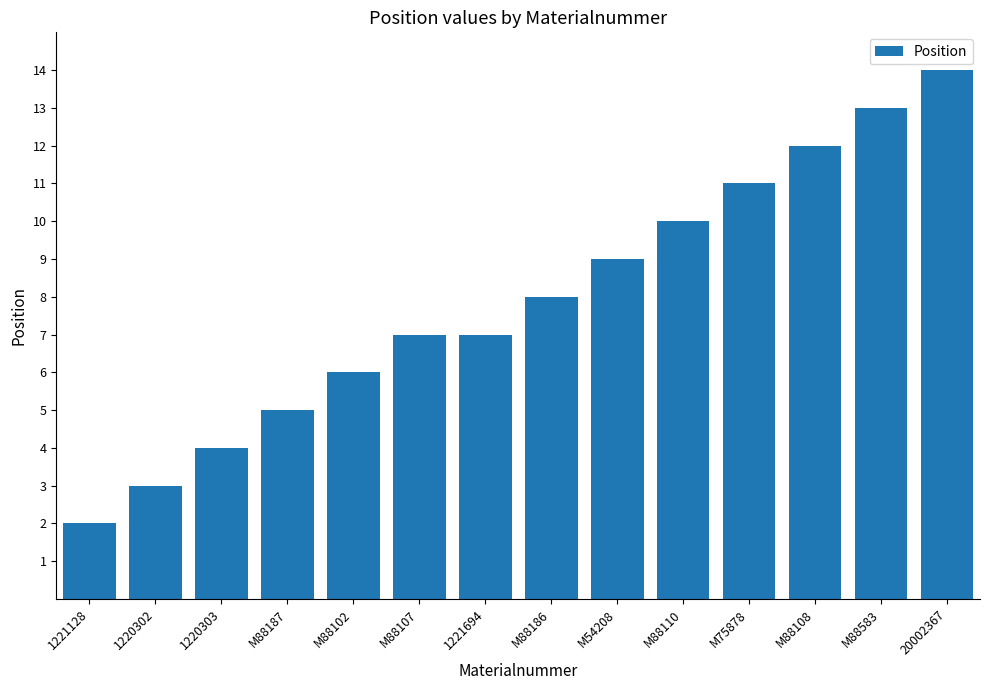

What is the greatest value displayed?

14